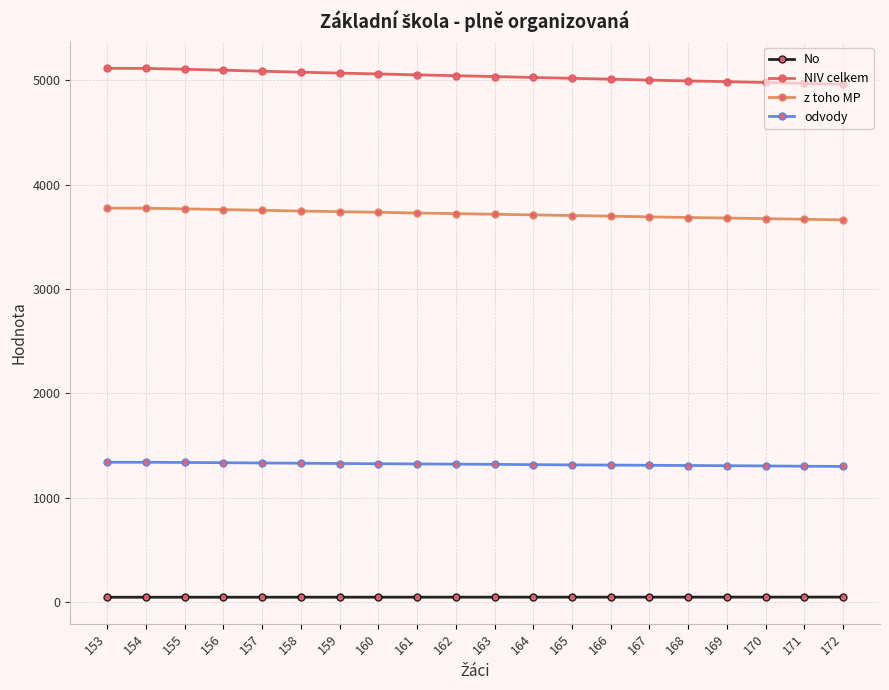

What is the value of the NIV celkem point at the 4th from the left?

5098.0